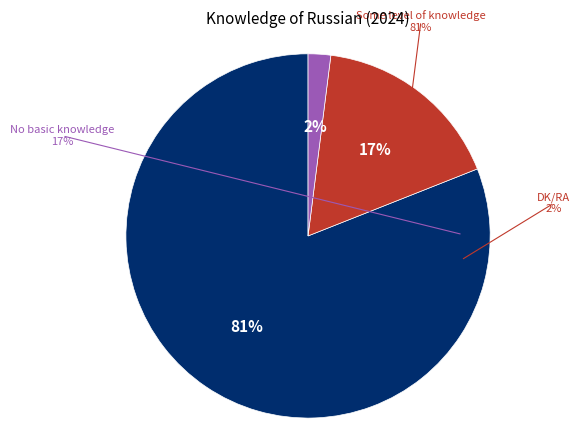

How many slices are in this pie chart?

3